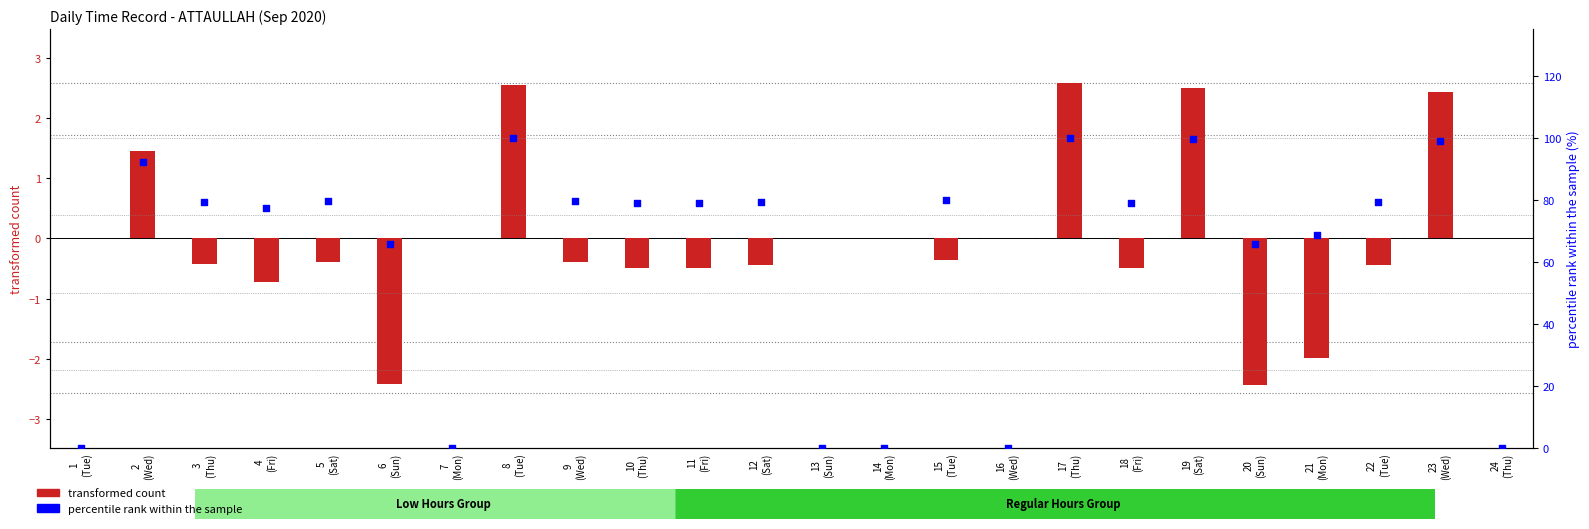

Which series contains the lowest Y value?

transformed count